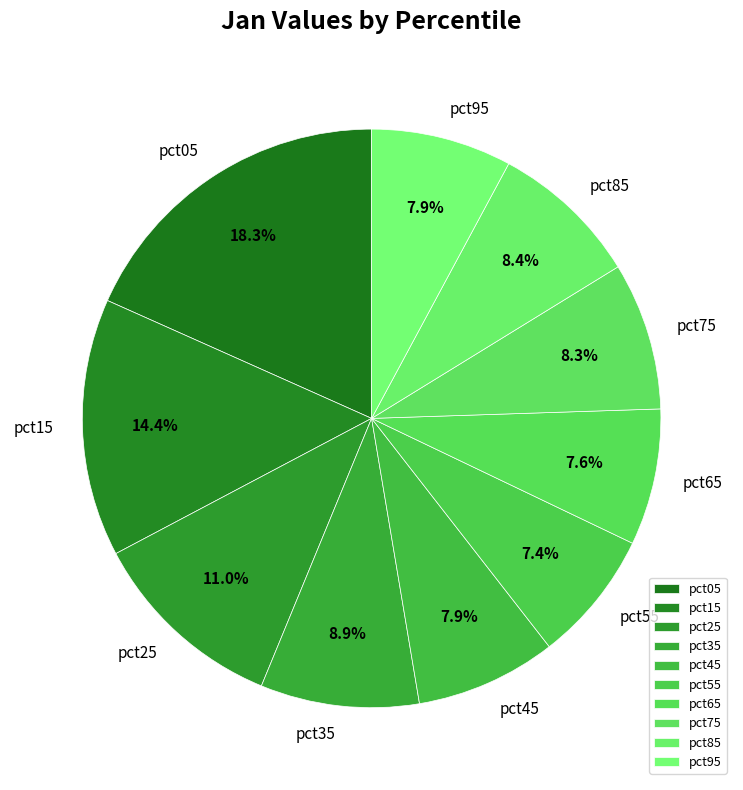

Combined, do pct35 and pct05 account for over 50%?

No